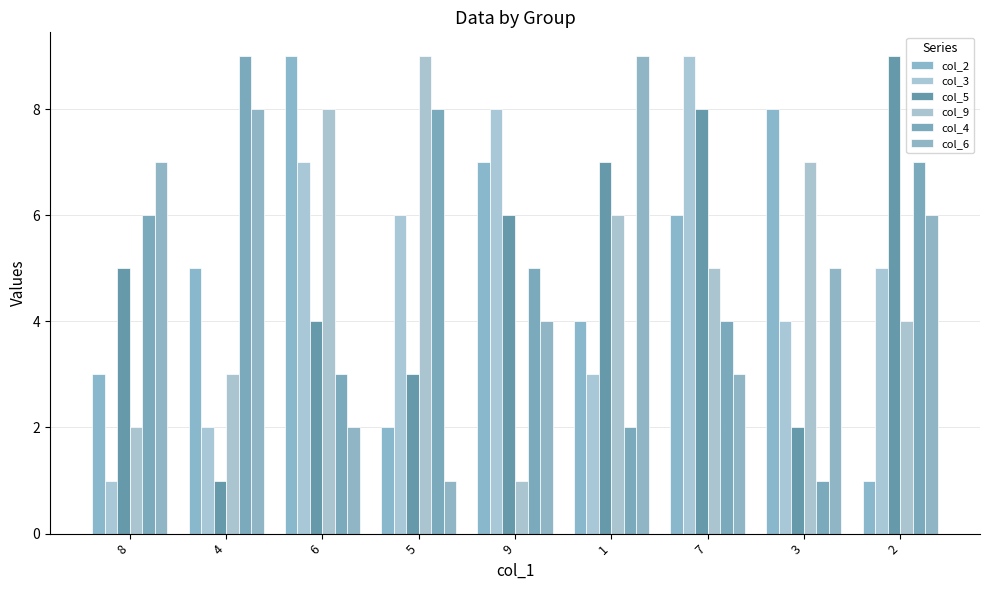

Rank the series at 2 from highest to lowest value.

col_5, col_4, col_6, col_3, col_9, col_2